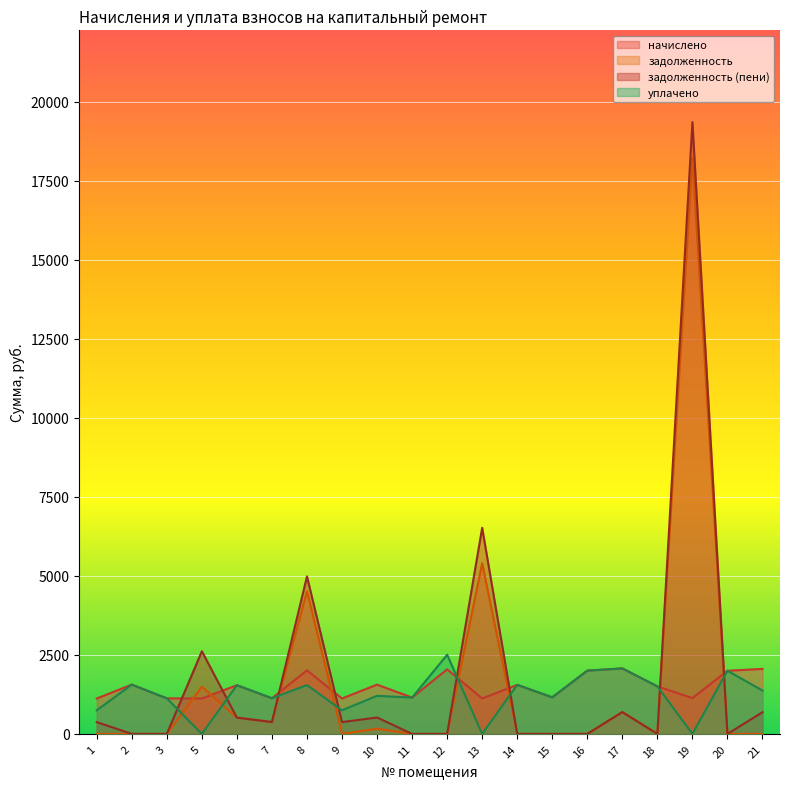

The уплачено series shows 2002.0 at 16. True or false?

True